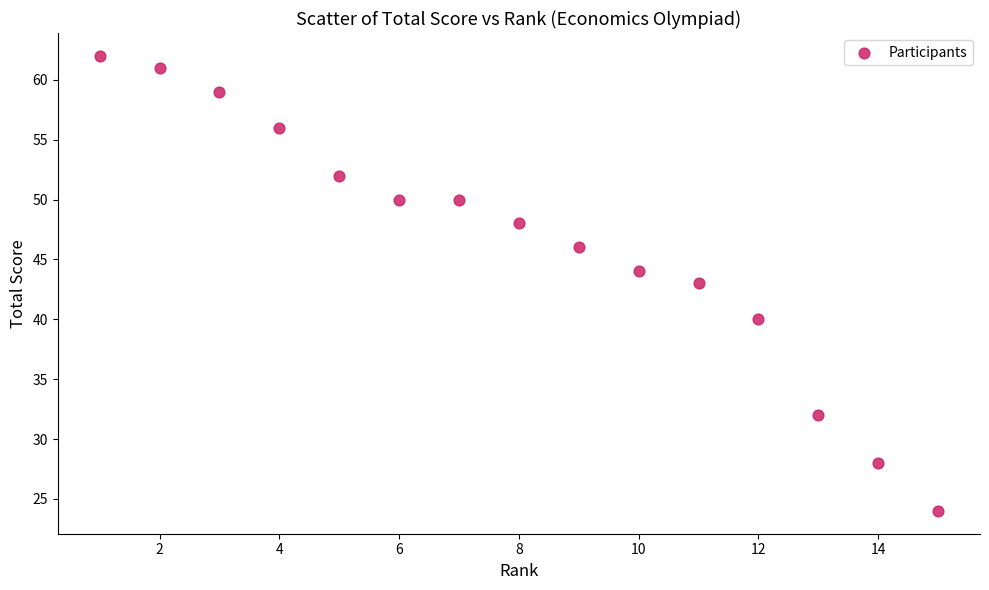

What is the range of X values (max minus min)?

14